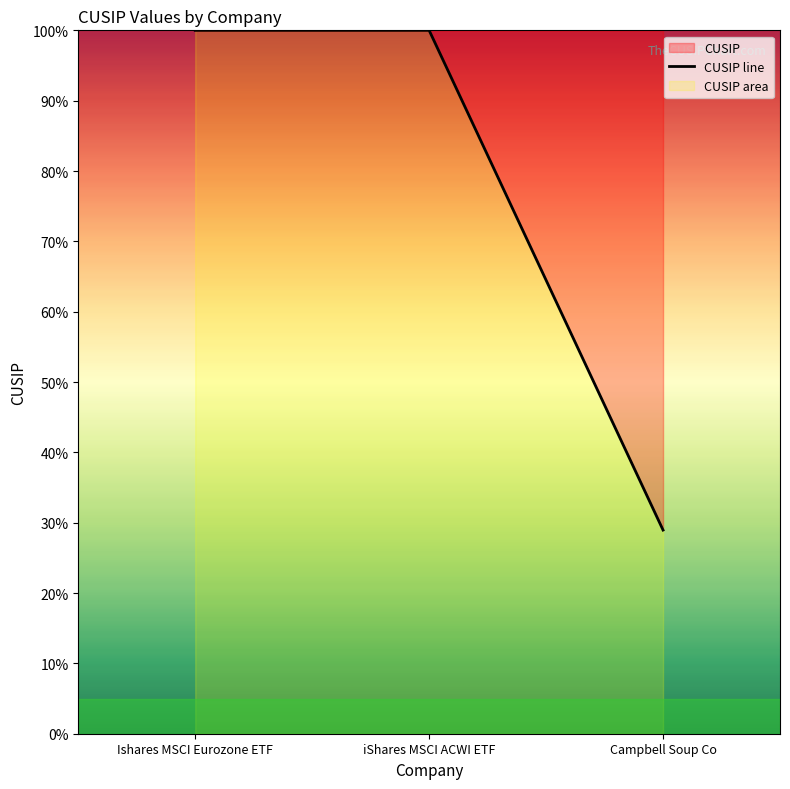

List the labels in order of value, smallest first.

Campbell Soup Co, Ishares MSCI Eurozone ETF, iShares MSCI ACWI ETF